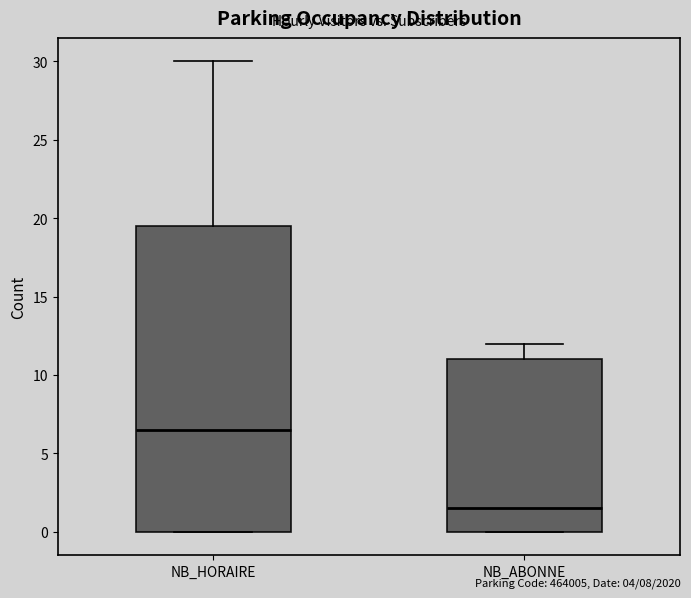

Where is the lower edge of the box for NB_HORAIRE on the y-axis? The values are not printed on the chart, so give them approximately, as read against the axis.

0.0